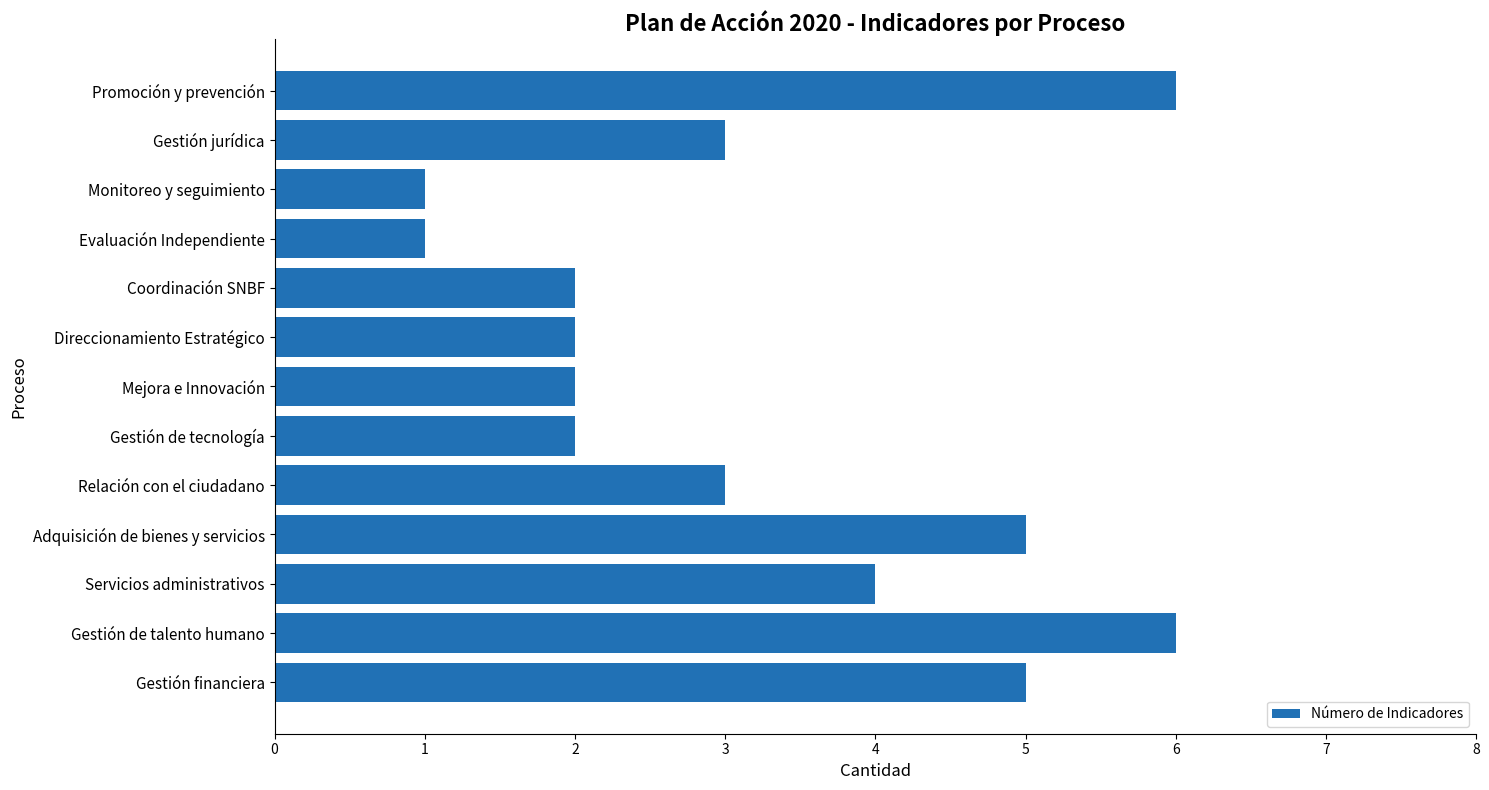

Reading bottom to top, what are all the values shown in this chart?

5	6	4	5	3	2	2	2	2	1	1	3	6